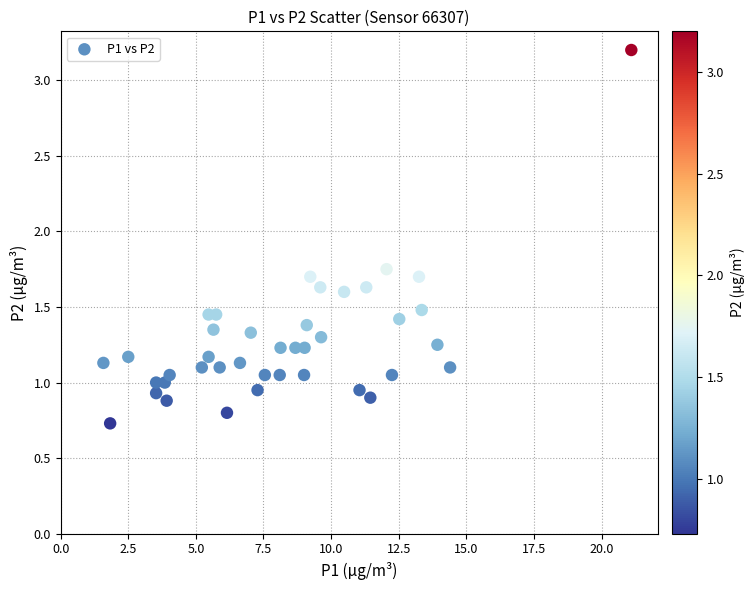

What is the range of X values (max minus min)?

19.5